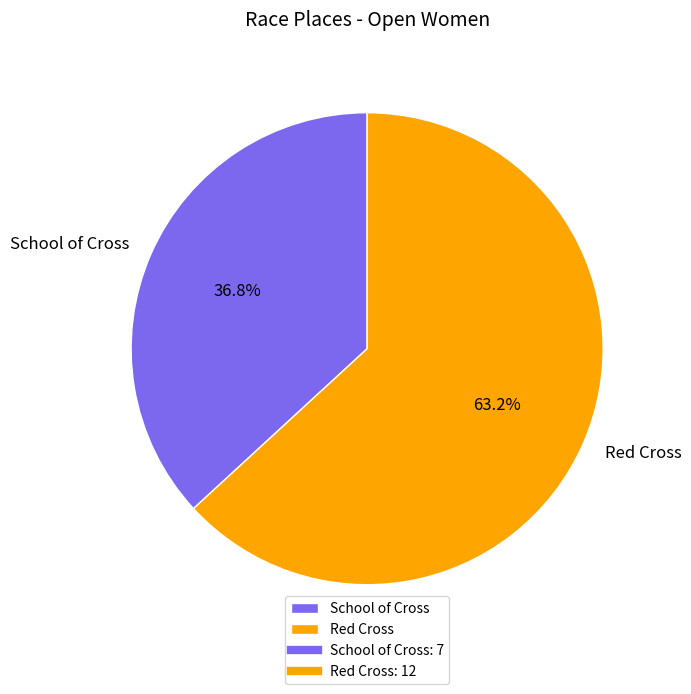

To the nearest percent, what is the difference between the largest and smallest slice percentages?

26%